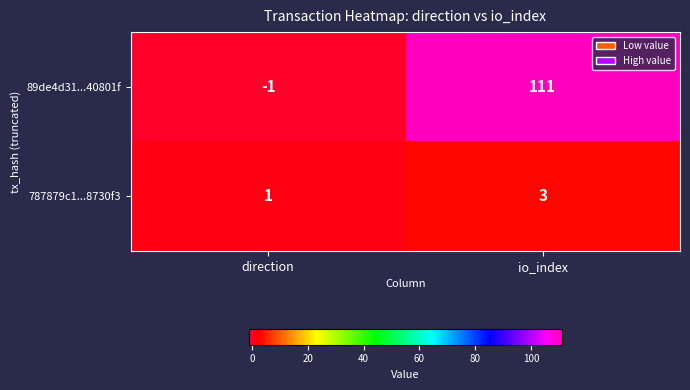

Which series has the widest spread of values?

89de4d31...40801f